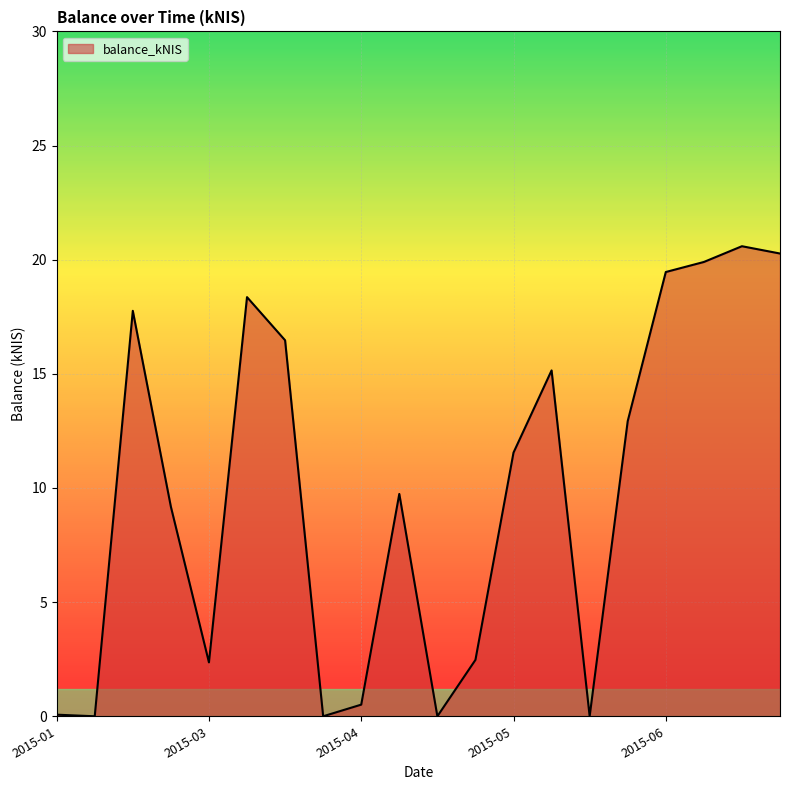

What is the maximum value shown in the chart?

20.6